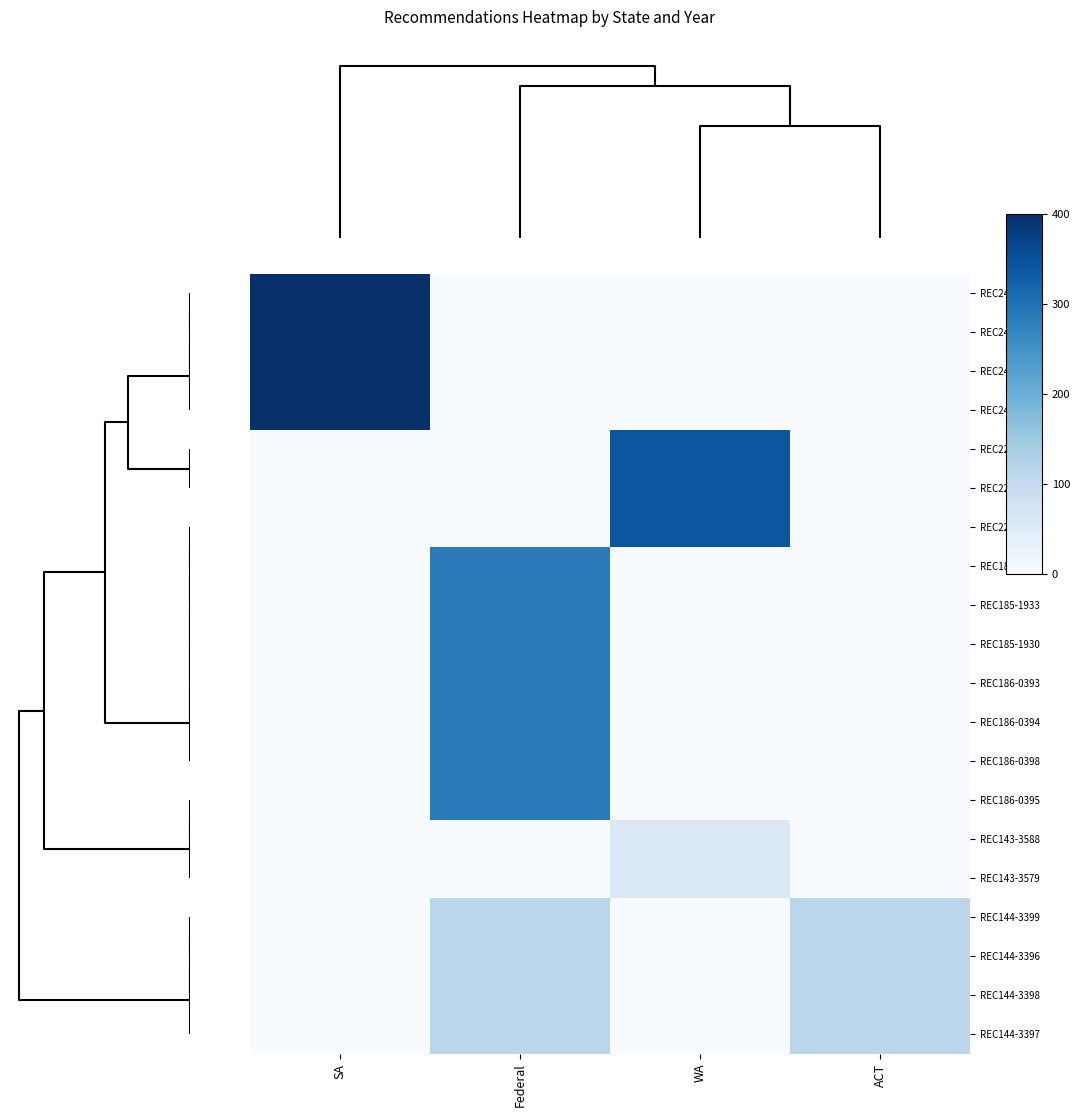

How many distinct data groups are displayed?

20